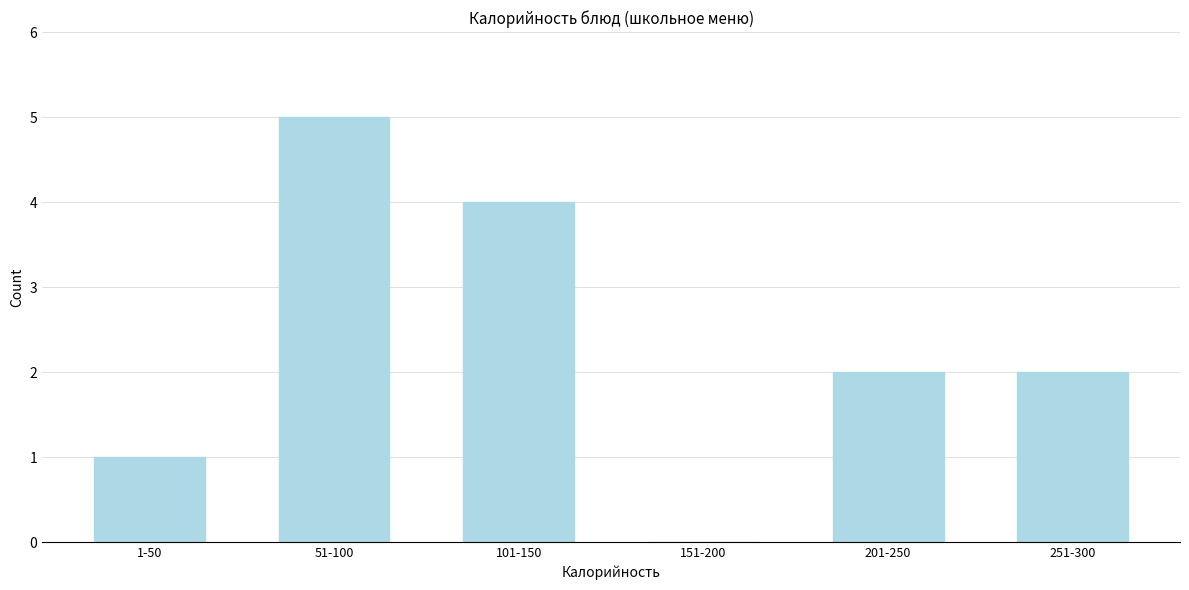

Reading left to right, extract all data points from this chart.

1-50=1	51-100=5	101-150=4	151-200=0	201-250=2	251-300=2